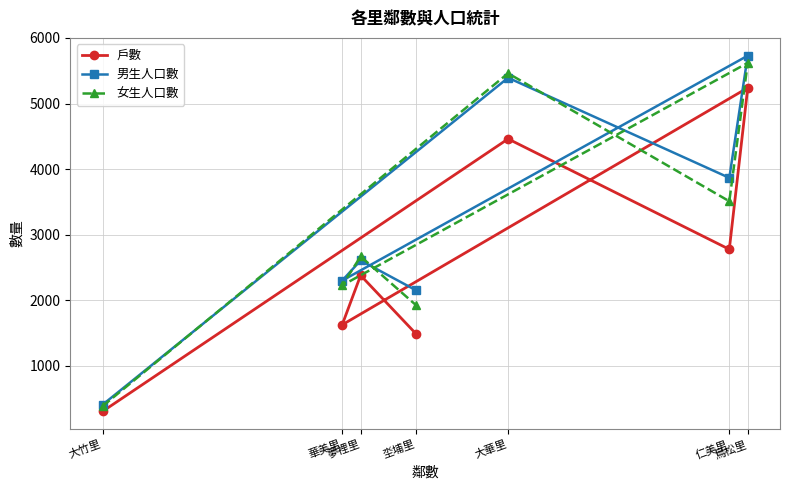

At how many categories does at least one series exceed 5157?

2